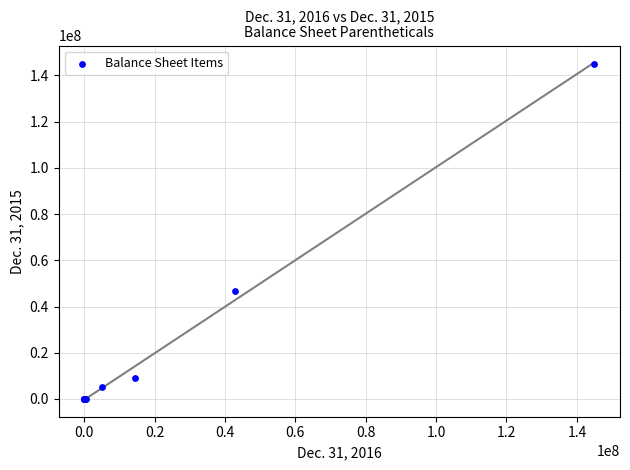

What Y value in the scatter plot is closest to 72500000?

46527288.0